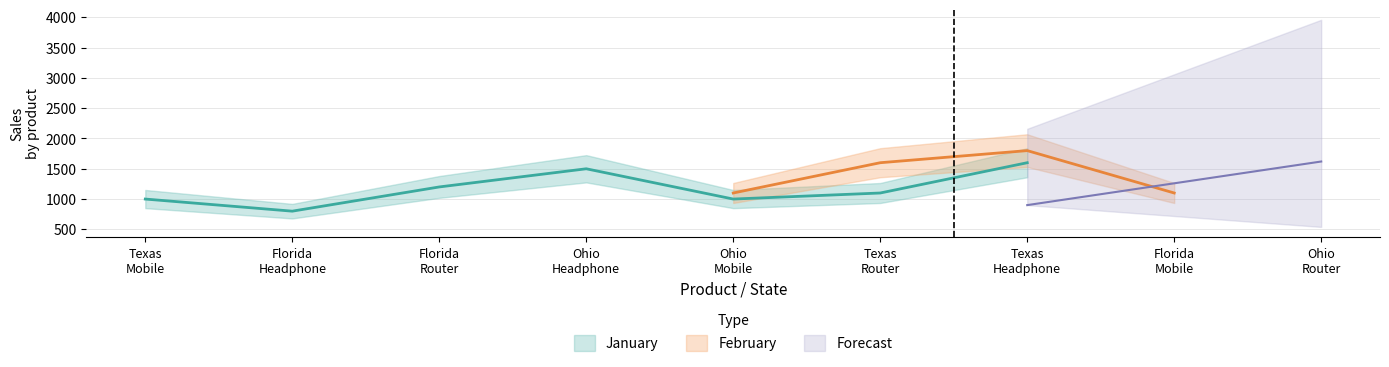

The January series shows 1631 at Mobile. True or false?

False